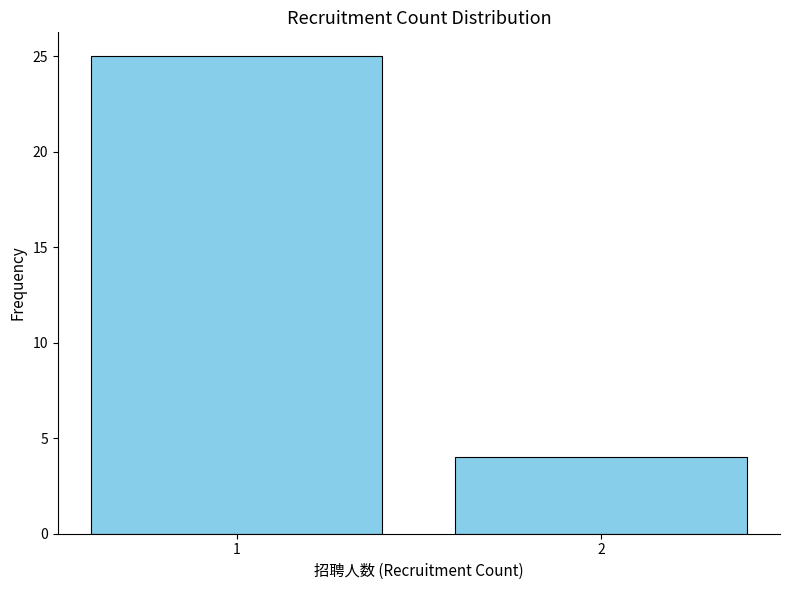

Reading right to left, transcribe all the data shown in this chart.

4	25